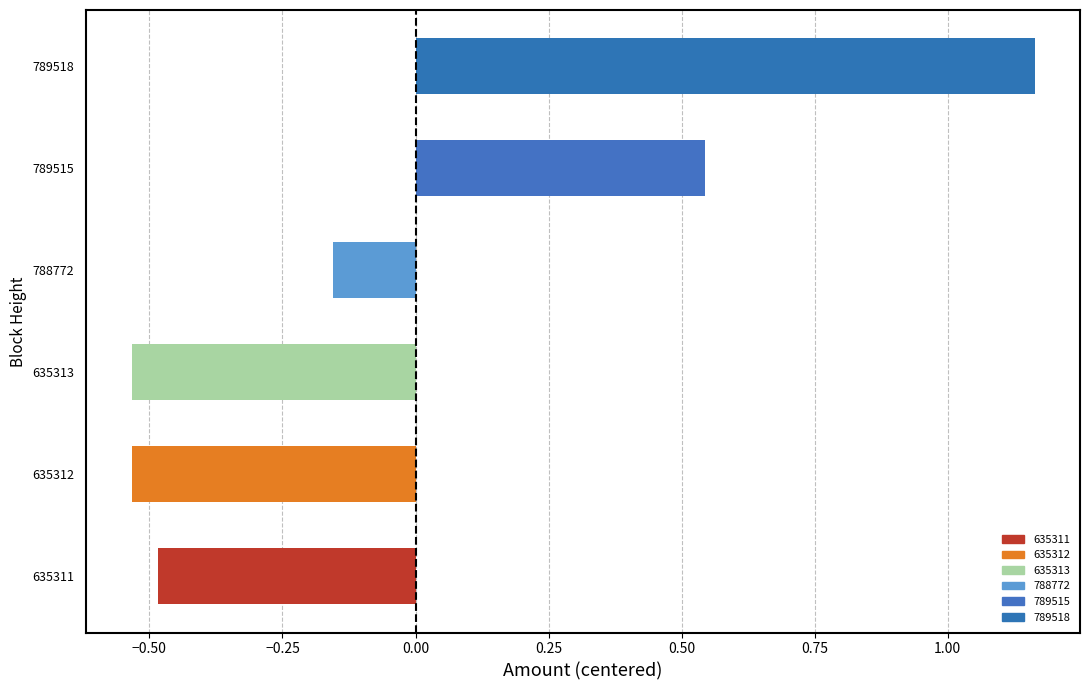

At which category does the chart reach its peak across all series?

789518